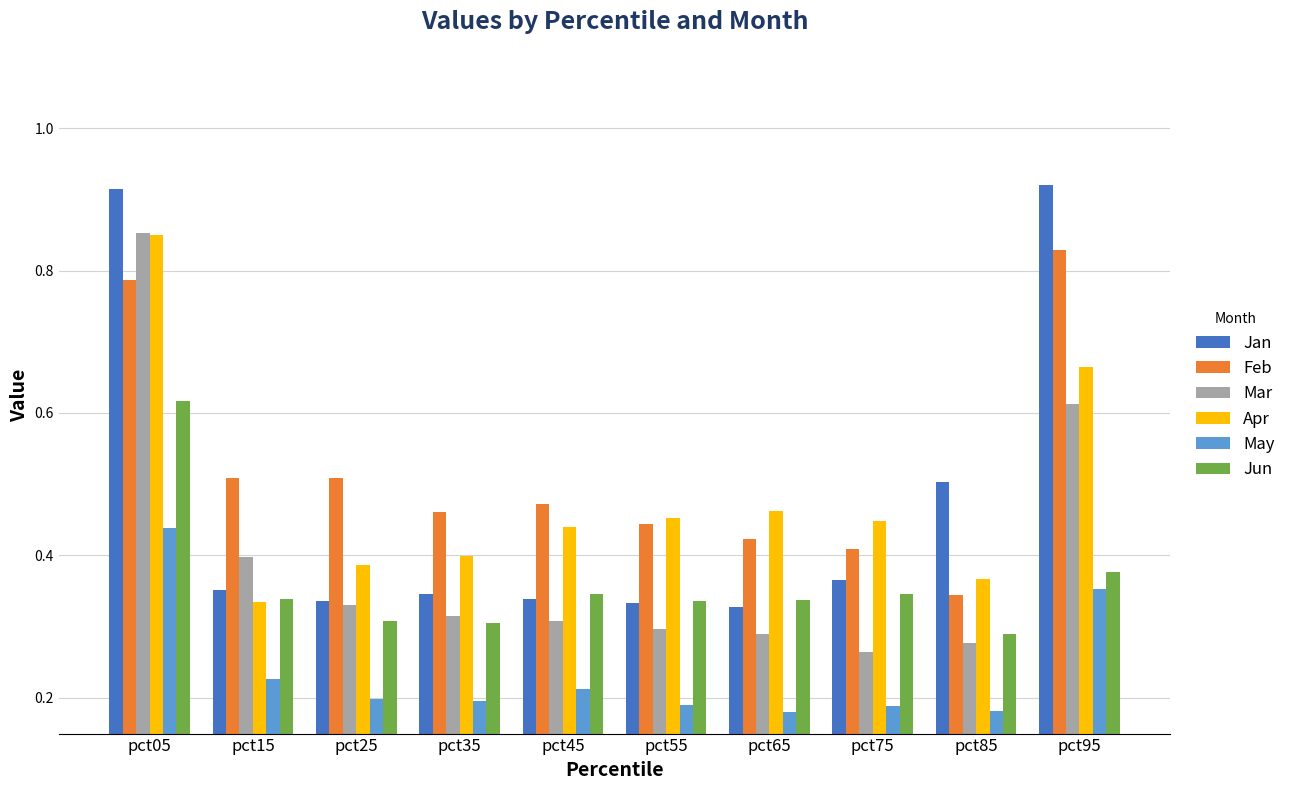

Is the value of Jan at pct45 greater than the value of Feb at pct15?

No